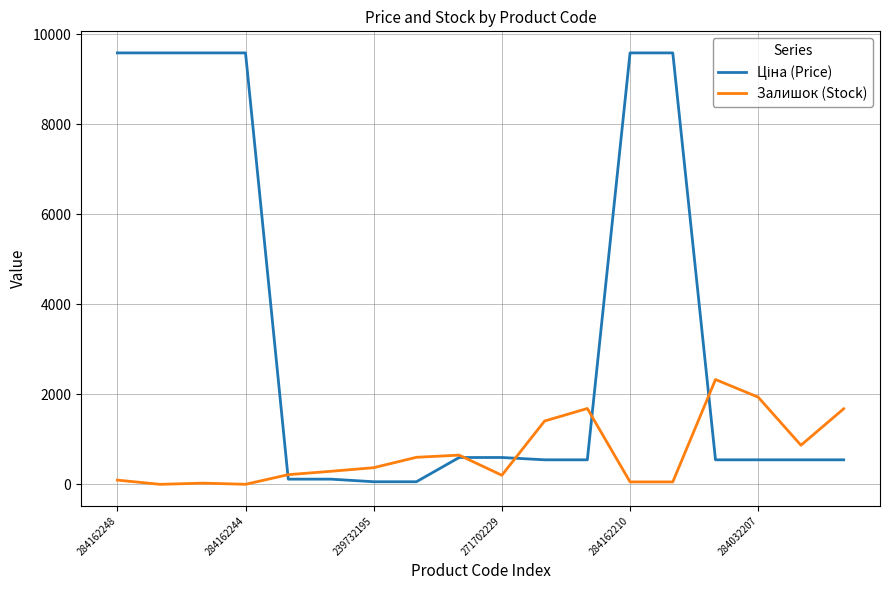

What is the highest value of the Залишок (Stock) series?

2329.0